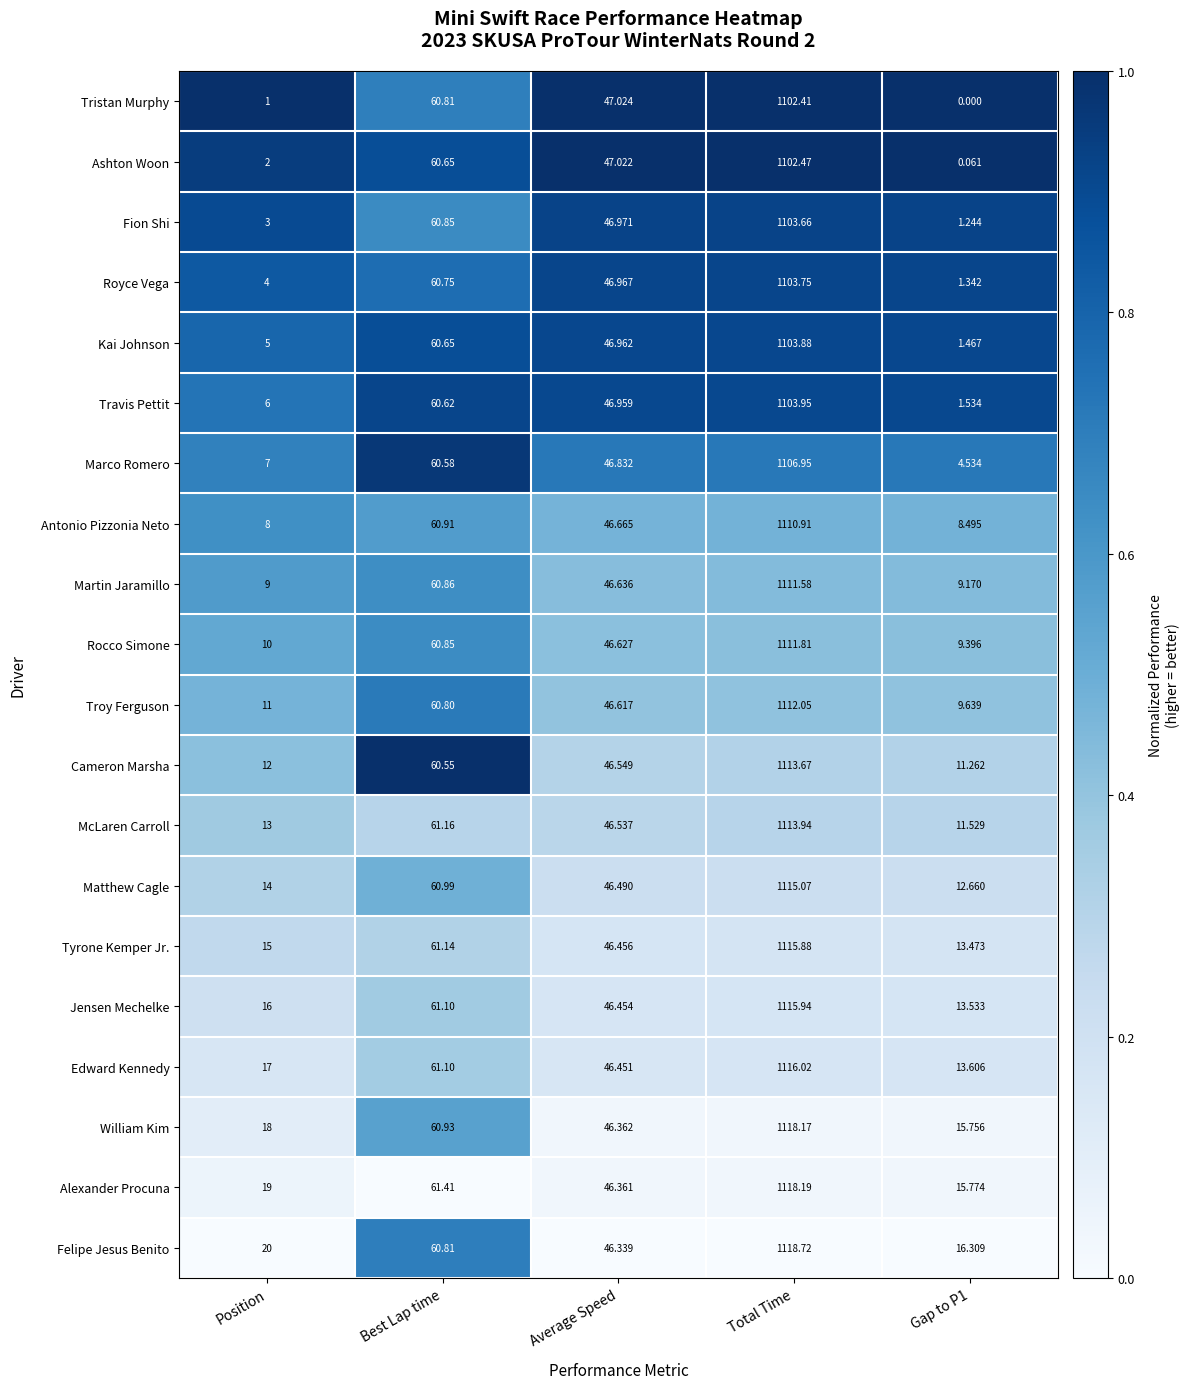

Which category has the highest value in the William Kim series?

Total Time